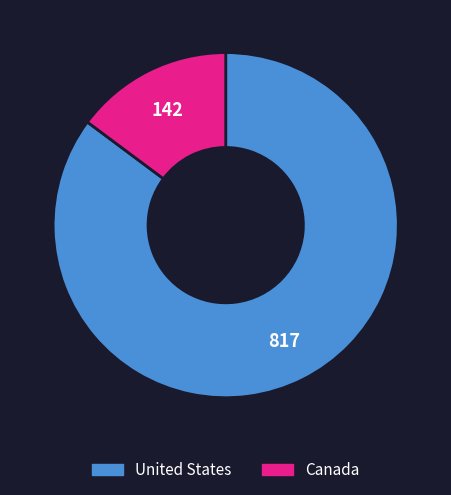

True or false: United States accounts for 98% of the total.

False